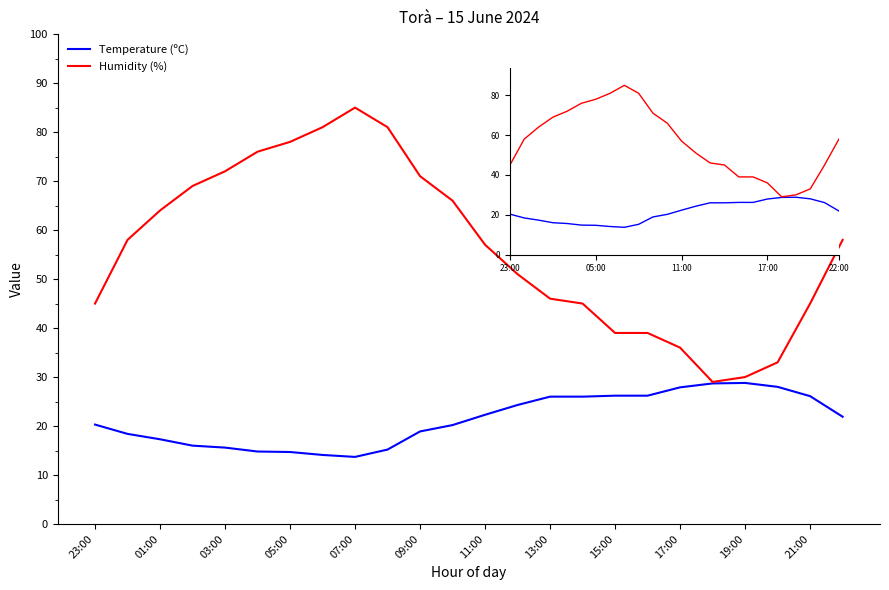

What is the lowest value of the Temperature (ºC) series?

13.7